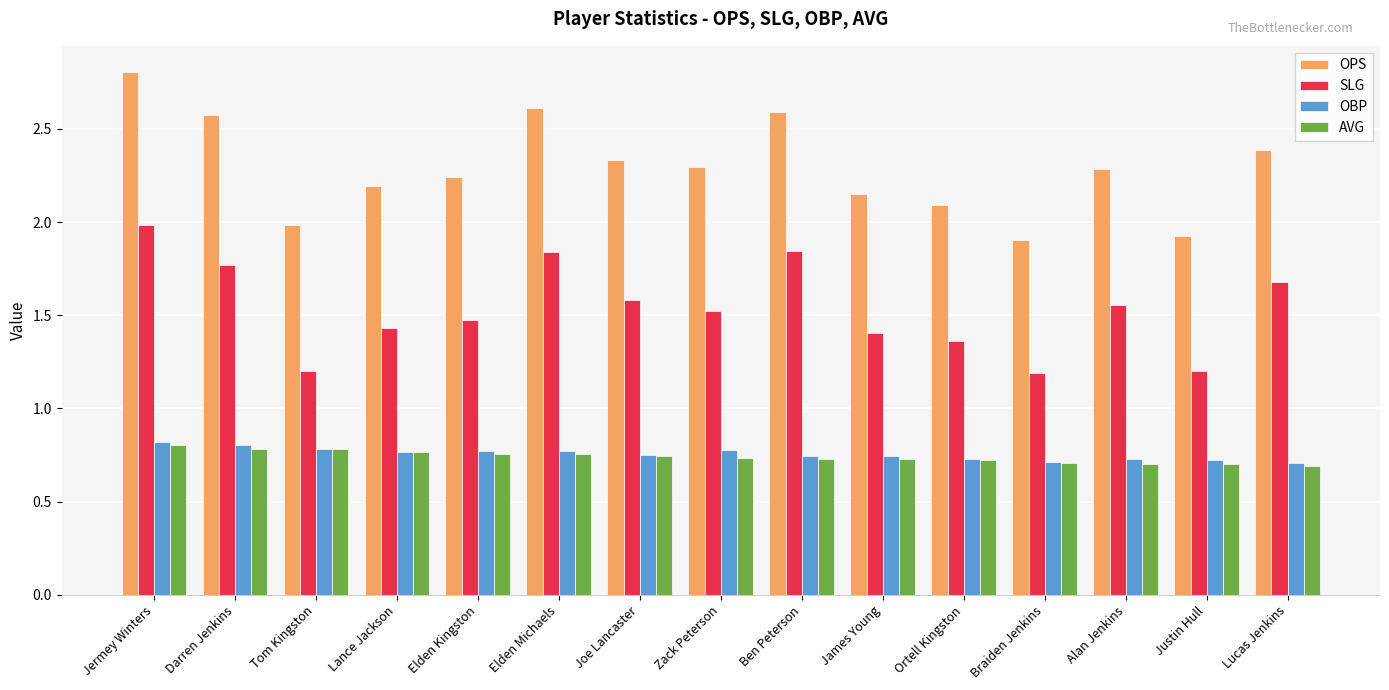

At how many categories does at least one series exceed 2?

12